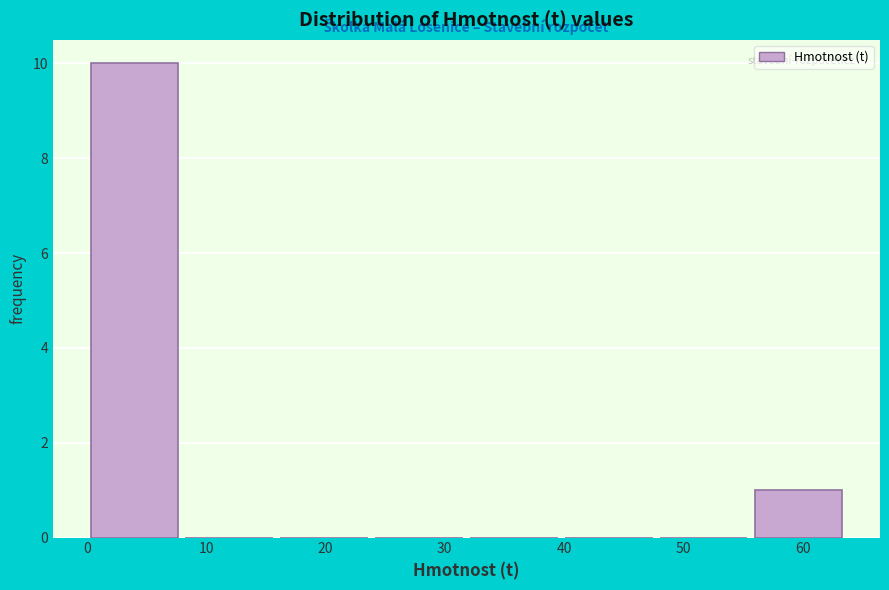

Reading left to right, list every bar in this chart as the range it spans on the x-axis followed by its height. Neither the bar edges nor the heights are printed on the chart, so give them approximately, as read against the axes.

0 to 8: 10
8 to 16: 0
16 to 24: 0
24 to 32: 0
32 to 40: 0
40 to 48: 0
48 to 56: 0
56 to 64: 1